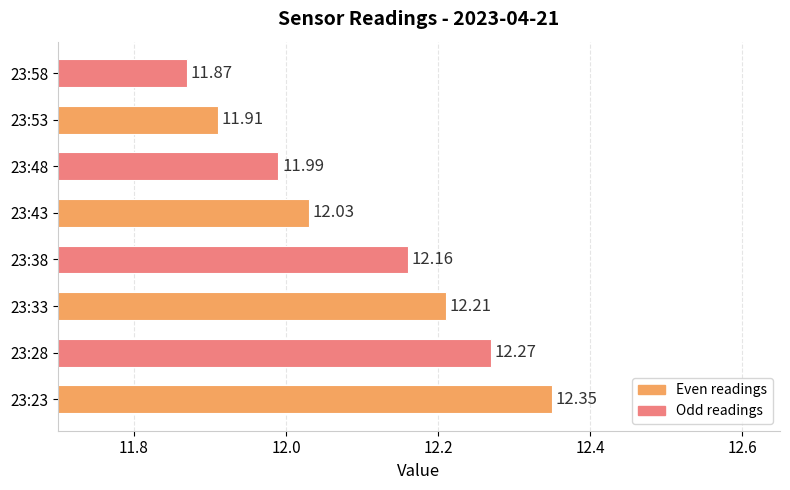

How many values exceed 12?

5